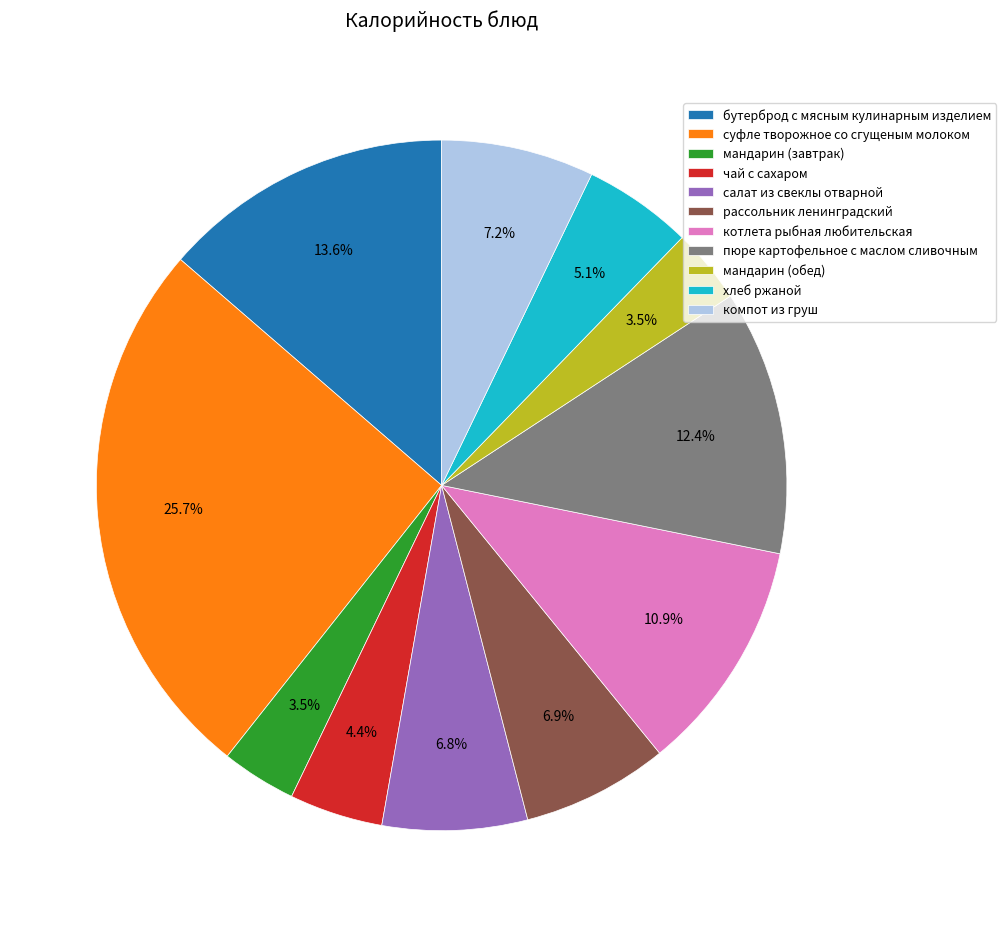

True or false: компот из груш accounts for 1% of the total.

False